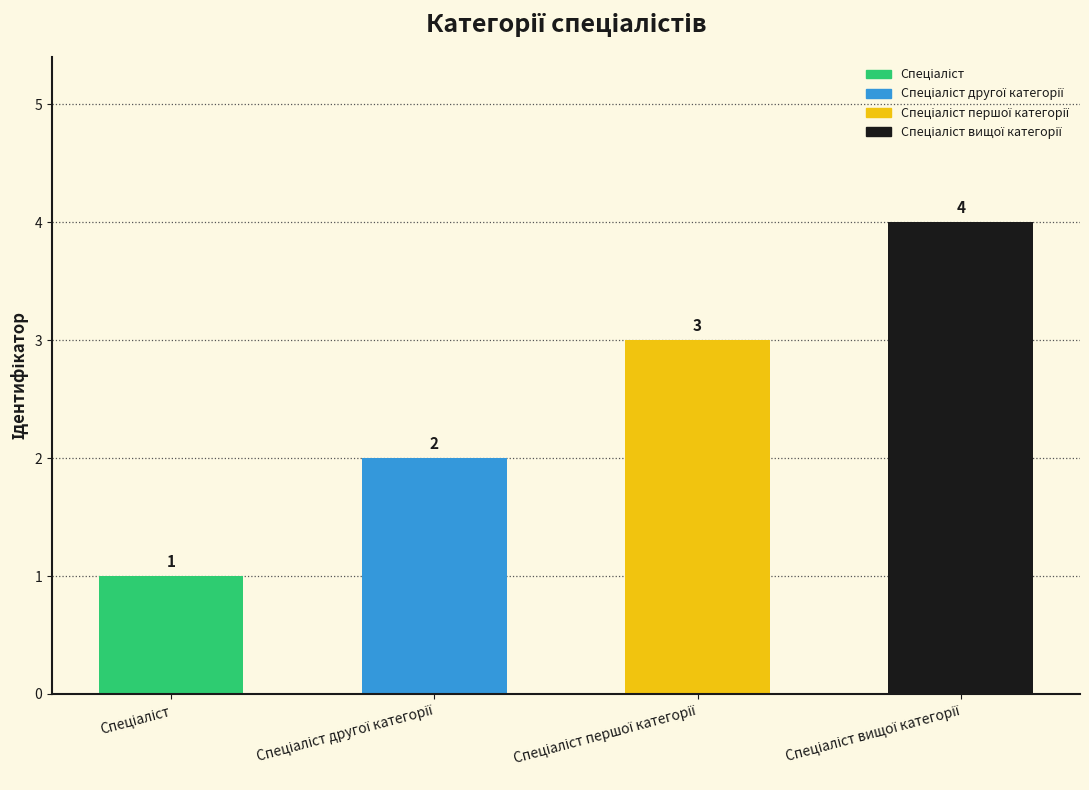

What is the maximum value shown in the chart?

4